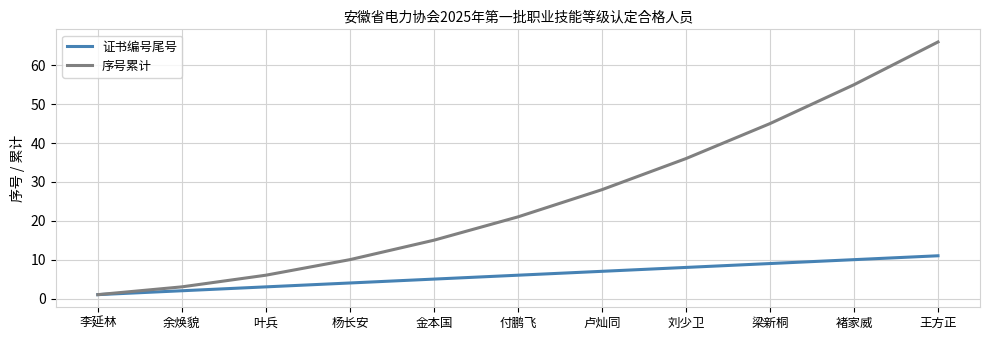

Rank the categories by 证书编号尾号 value from lowest to highest.

李延林, 余焕貌, 叶兵, 杨长安, 金本国, 付鹏飞, 卢灿同, 刘少卫, 梁新桐, 褚家威, 王方正